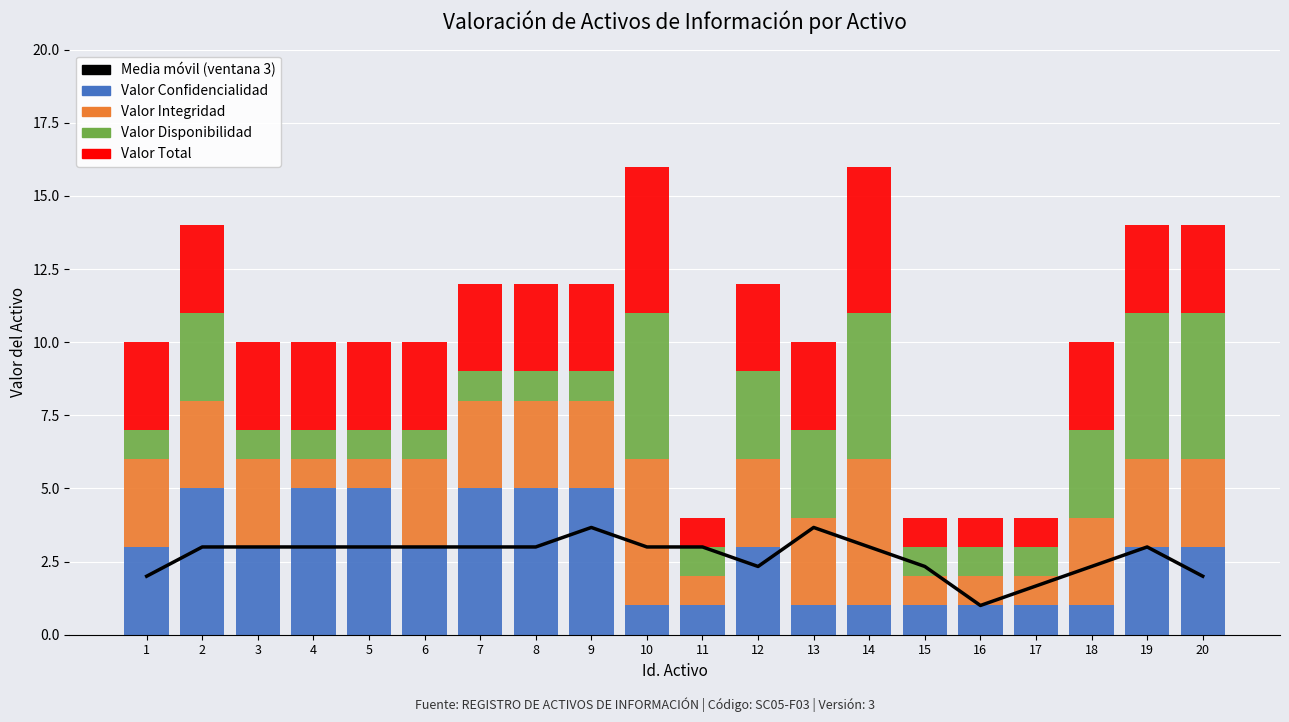

Is the value of Valor Total at 4 greater than the value of Media móvil (ventana 3) at 9?

No